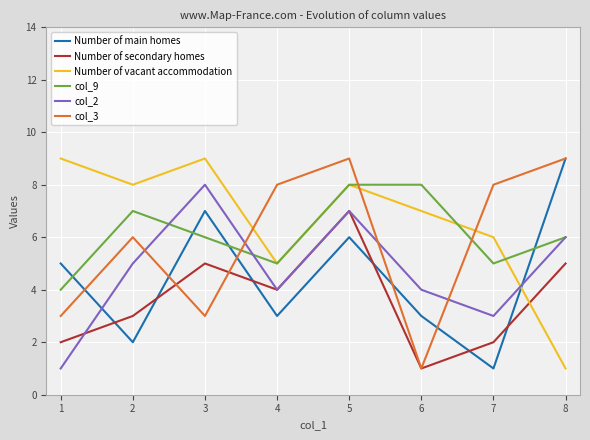

How many col_2 values are between 4 and 7?

5